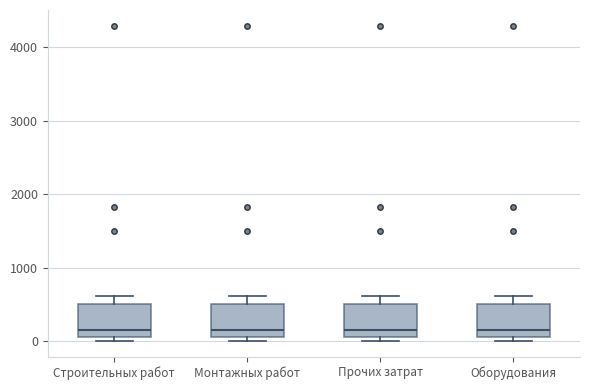

Where is the upper edge of the box for Монтажных работ on the y-axis? The values are not printed on the chart, so give them approximately, as read against the axis.

500